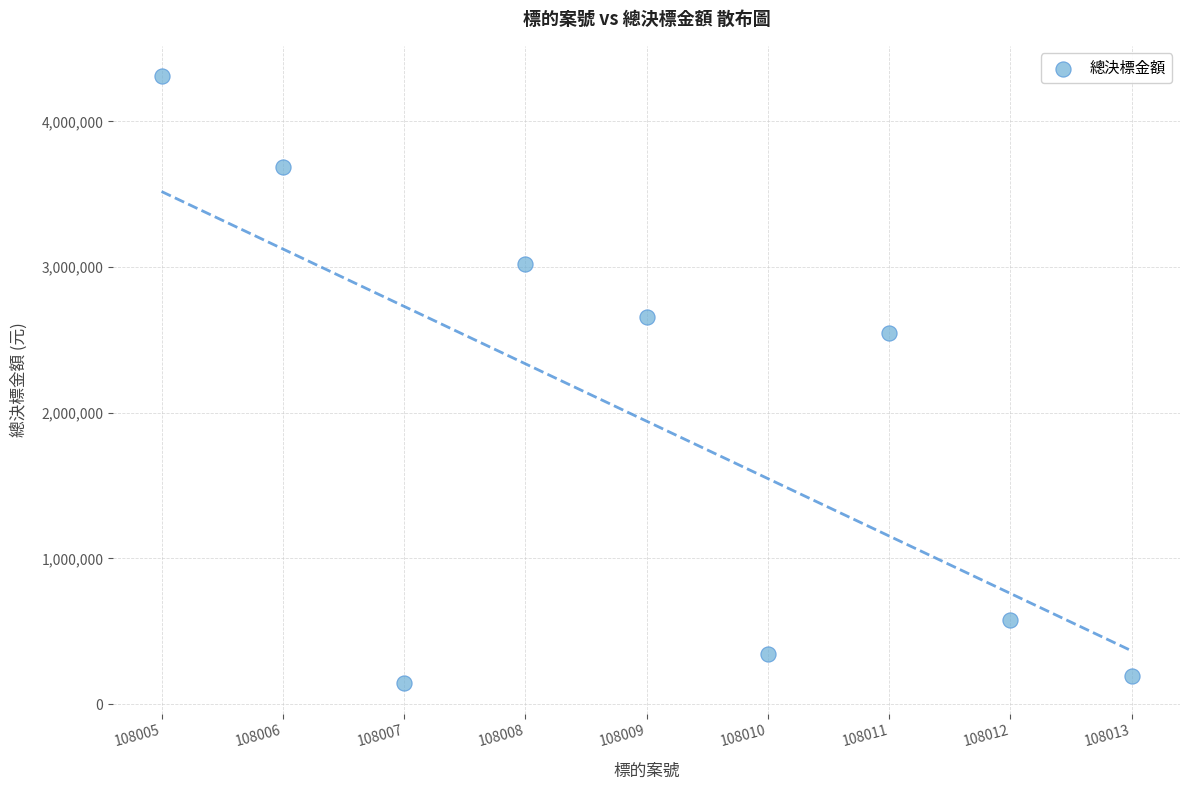

What Y value in the scatter plot is closest to 2225848?

2549088